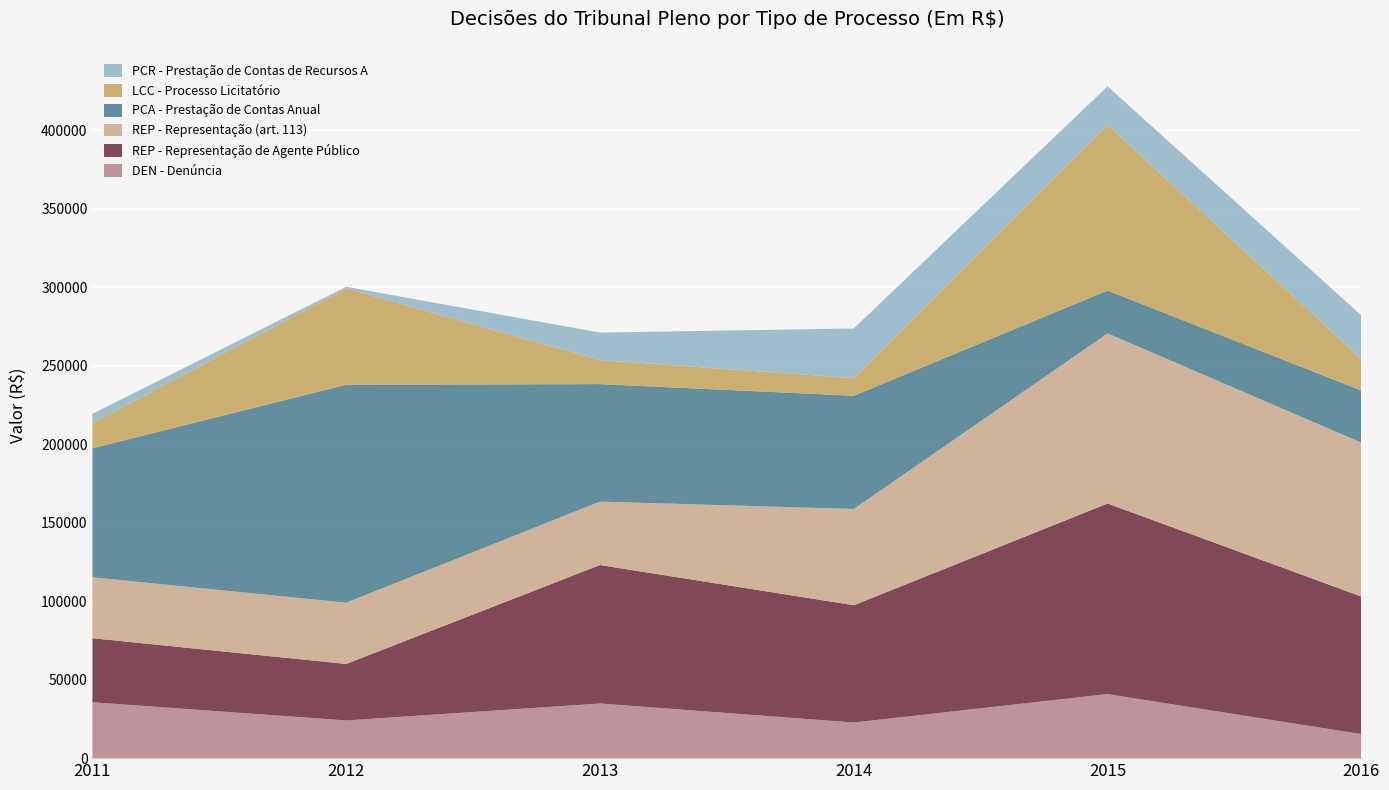

Reading left to right, what are all the values shown in this chart?

DEN - Denúncia: 35600.0	24000.0	34800.0	22700.0	40782.6	15309.6
REP - Representação de Agente Público: 40800.0	36000.0	88200.0	74700.0	121395.6	87613.4
REP - Representação (art. 113): 38800.0	39000.0	40400.0	61300.0	108331.9	98019.2
PCA - Prestação de Contas Anual: 82100.0	138800.0	74837.7	72100.0	27328.7	33196.5
LCC - Processo Licitatório: 16000.0	61400.0	15300.0	11200.0	105546.1	20047.8
PCR - Prestação de Contas de Recursos A: 6000.0	1000.0	17500.0	31665.4	24472.5	27774.5